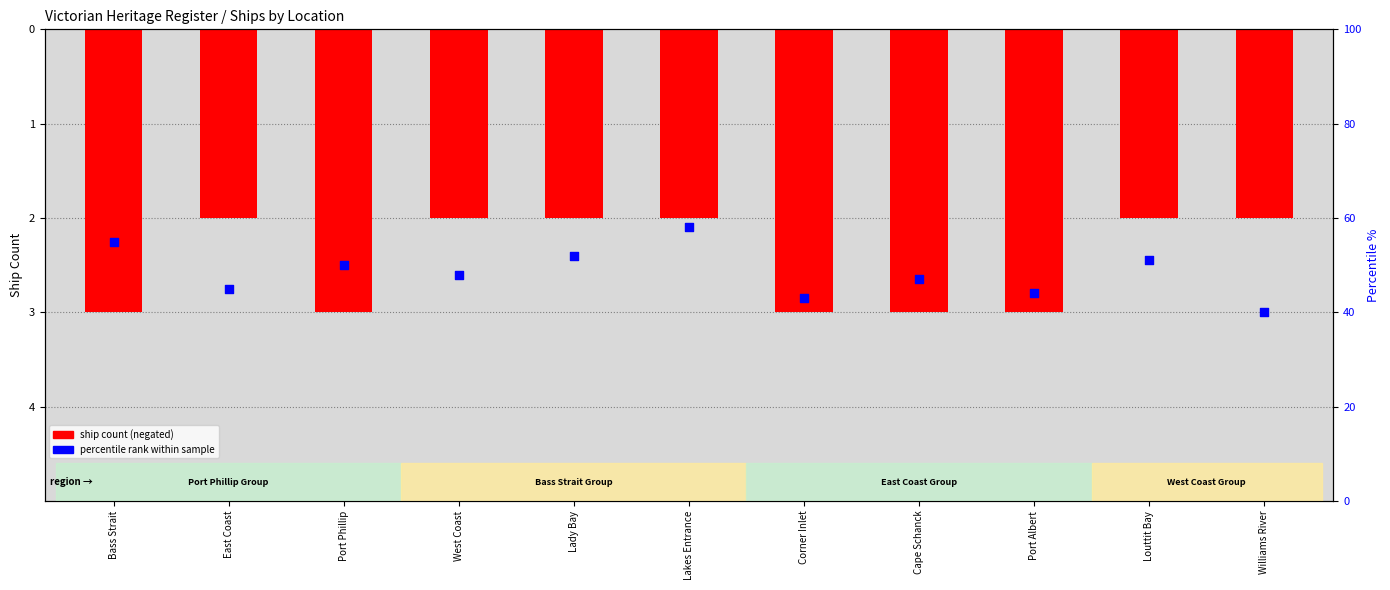

Which series reaches the maximum Y coordinate?

percentile rank within sample